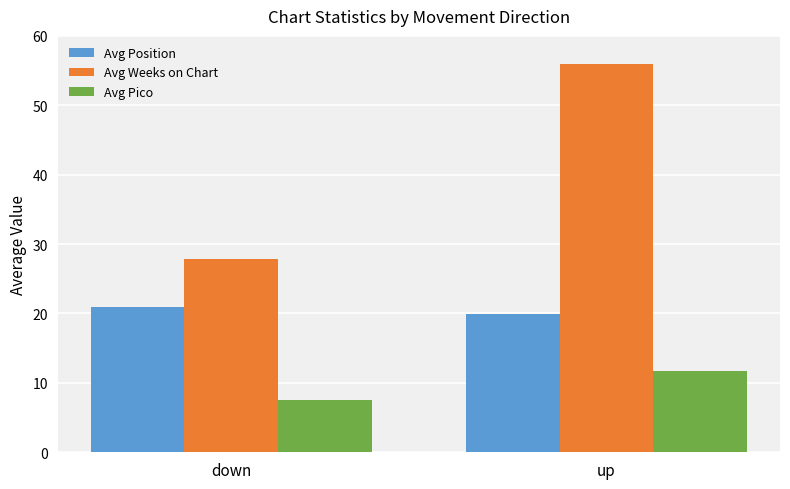

At which label is Avg Weeks on Chart closest to 41?

down